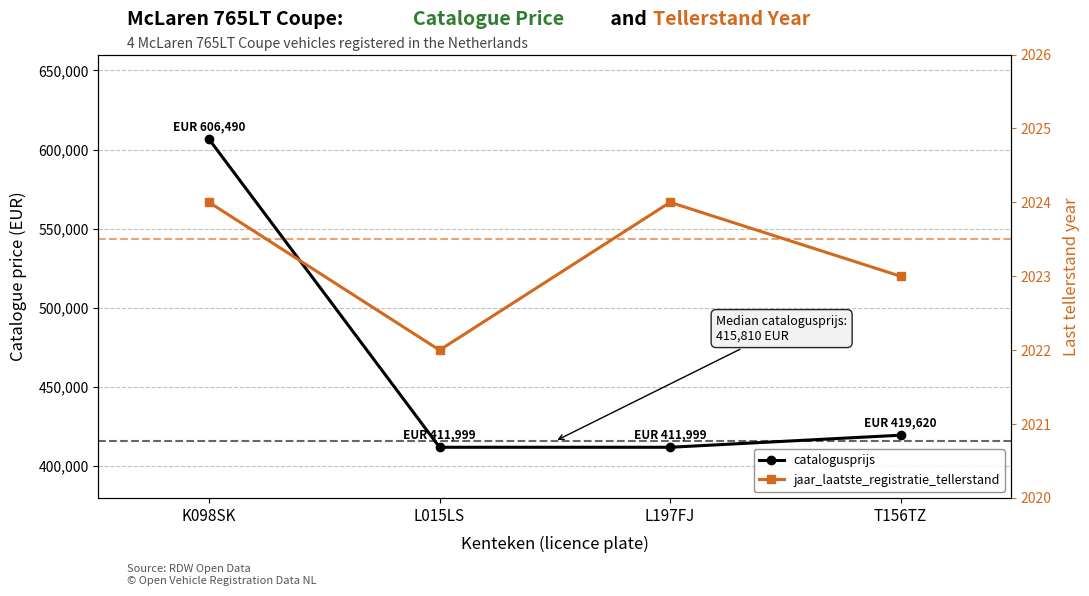

Rank the series at K098SK from highest to lowest value.

catalogusprijs, jaar_laatste_registratie_tellerstand